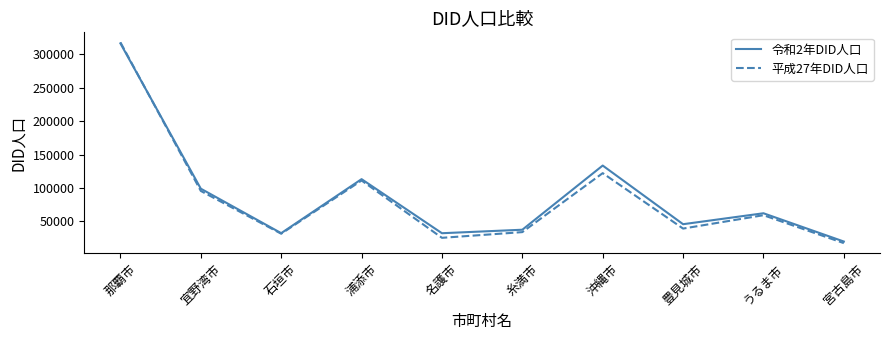

How many series are shown in this chart?

2